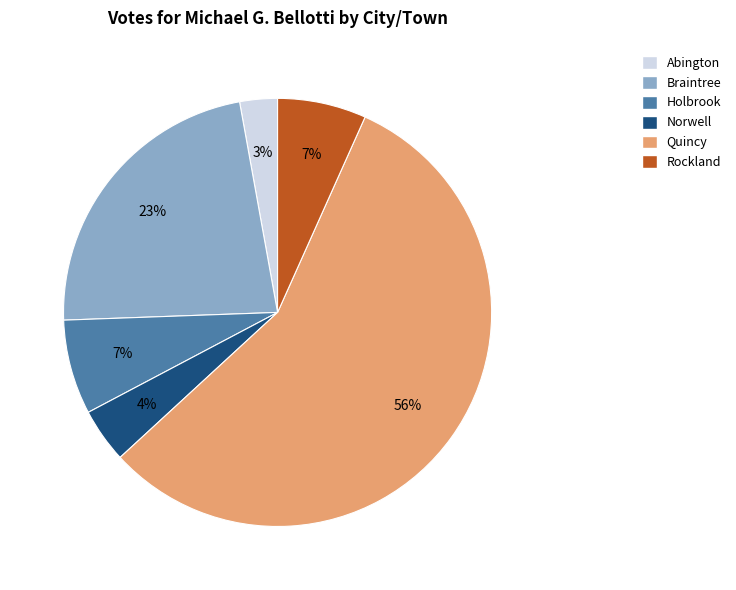

Is the sum of Rockland and Quincy greater than half?

Yes